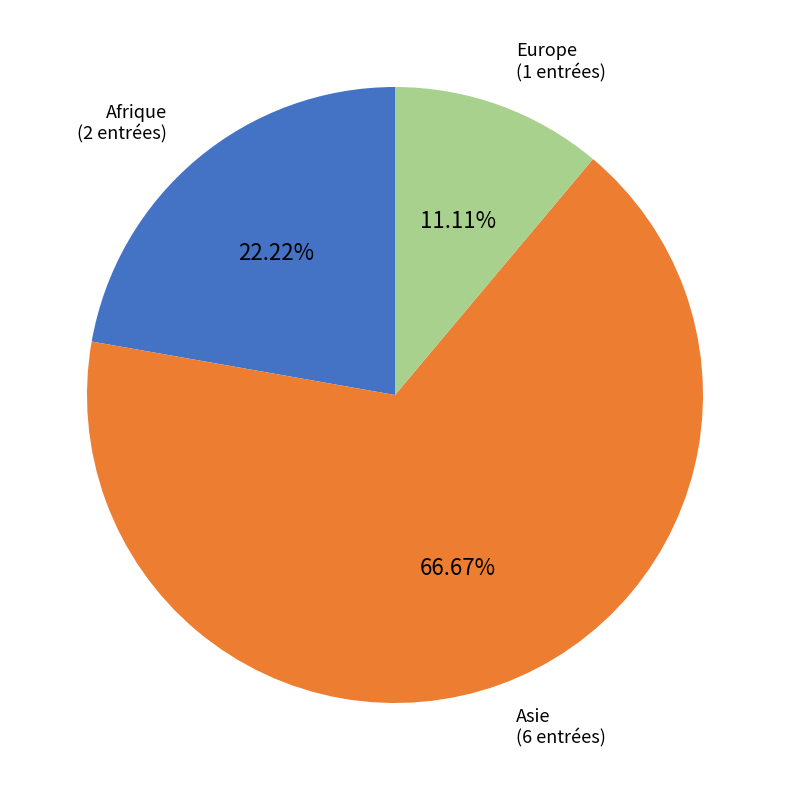

Does any single category account for the majority?

Yes